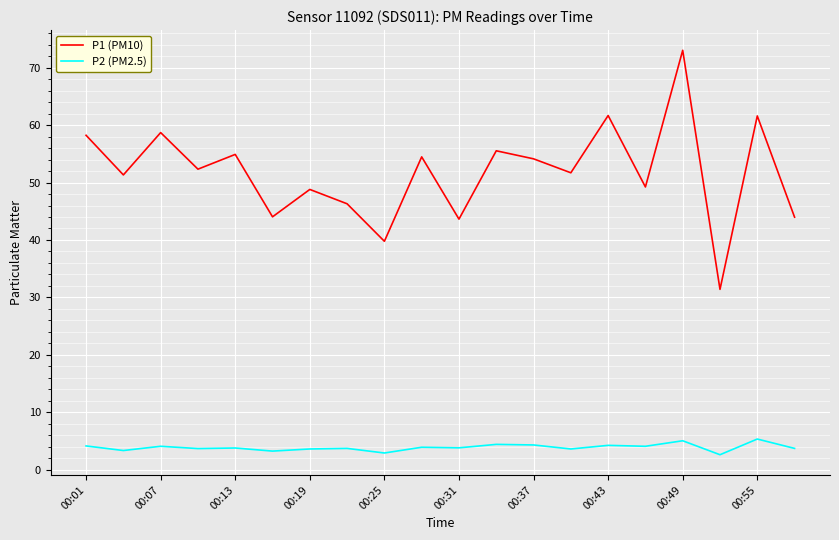

What is the difference between the maximum and minimum values in the P1 (PM10) series?

41.6